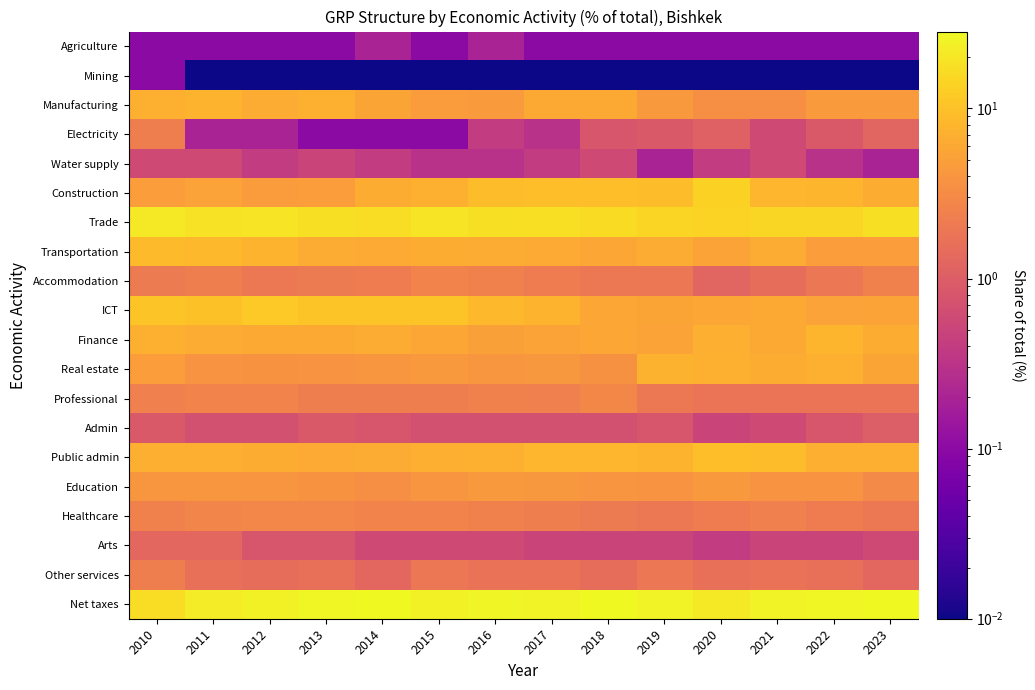

Rank the series at 2014 from highest to lowest value.

Net taxes, Trade, ICT, Construction, Public admin, Finance, Transportation, Manufacturing, Real estate, Education, Healthcare, Professional, Accommodation, Other services, Admin, Arts, Water supply, Agriculture, Electricity, Mining